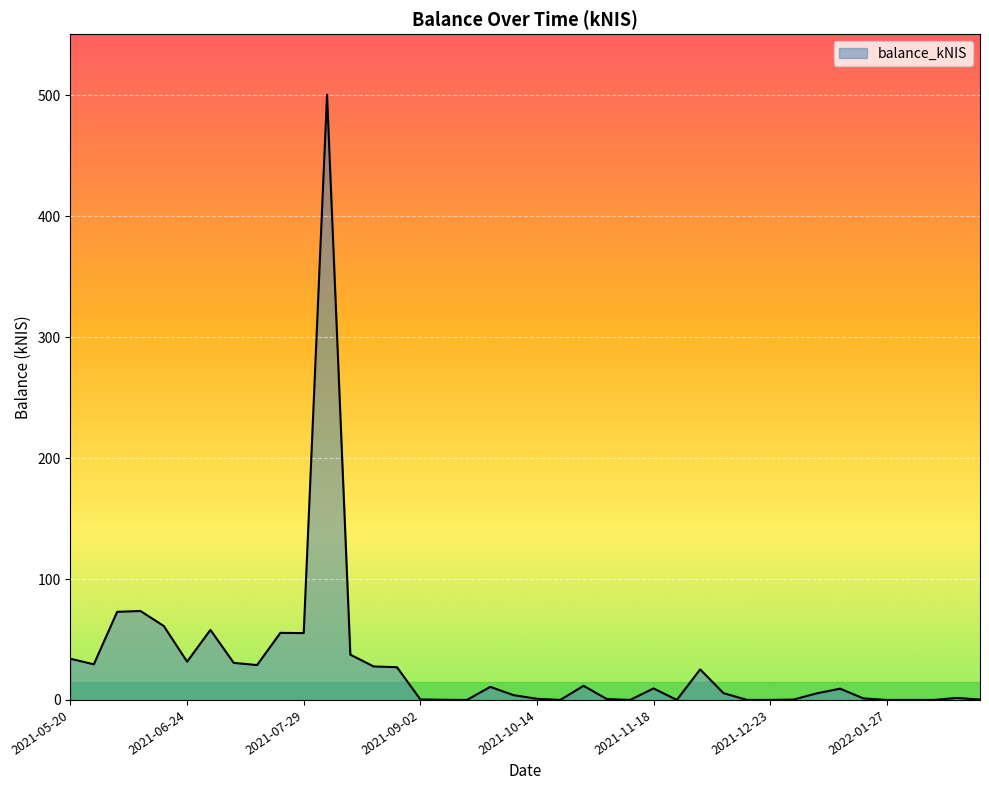

What is the difference between the maximum and minimum values?

500.6